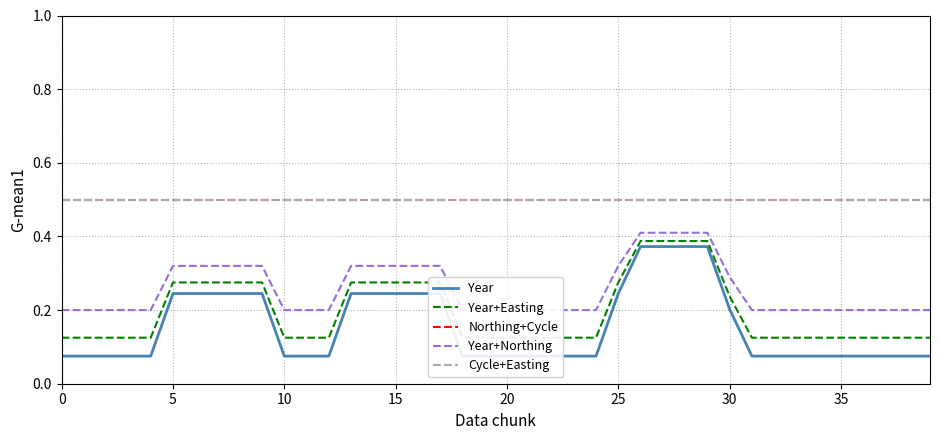

True or false: Cycle+Easting has a value of 0.8 at 29.

False